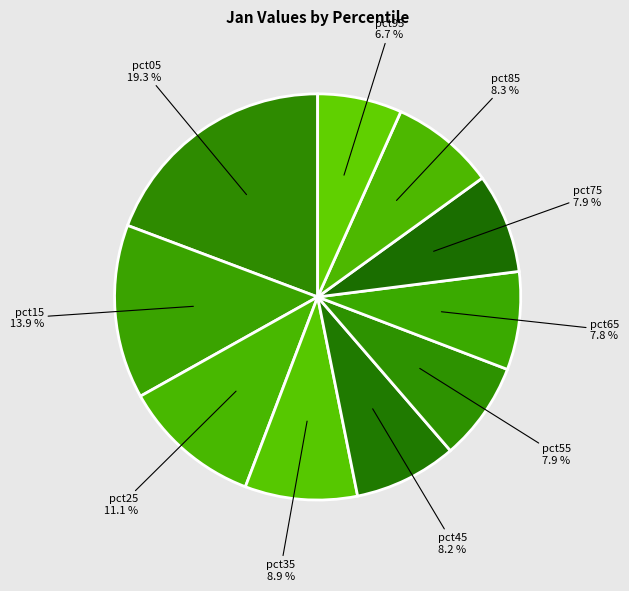

To the nearest percent, what is the average slice percentage?

10%